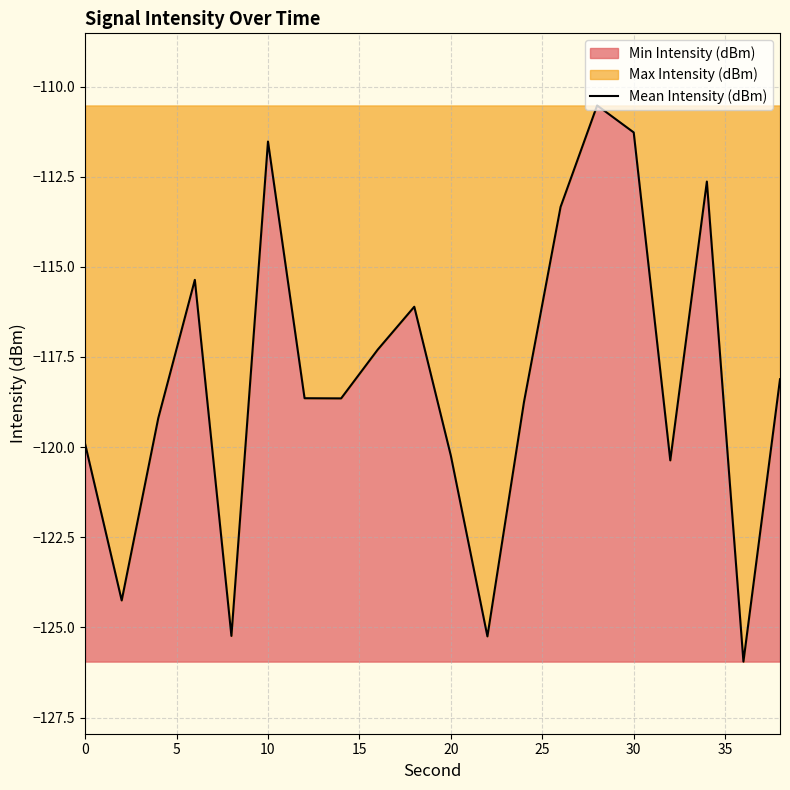

What is the difference between the maximum and minimum values?

15.4